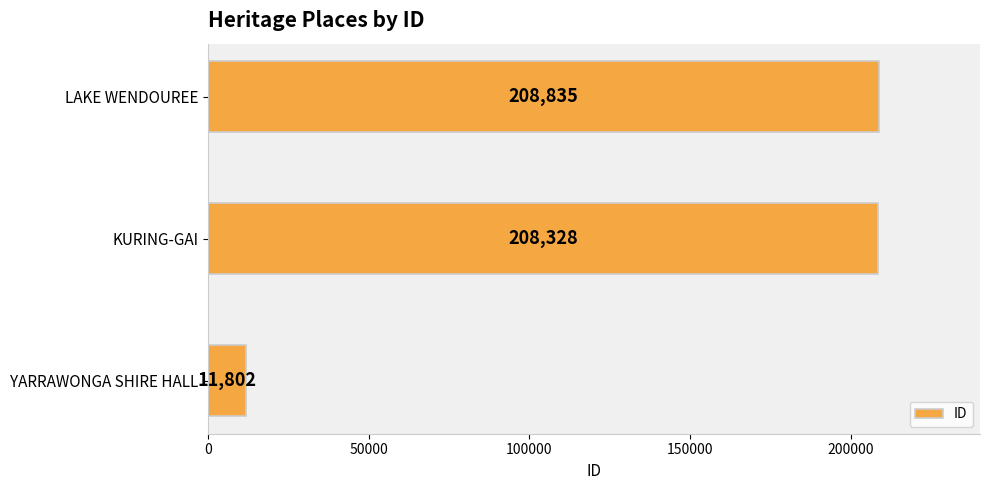

List the labels in order of value, smallest first.

YARRAWONGA SHIRE HALL, KURING-GAI, LAKE WENDOUREE